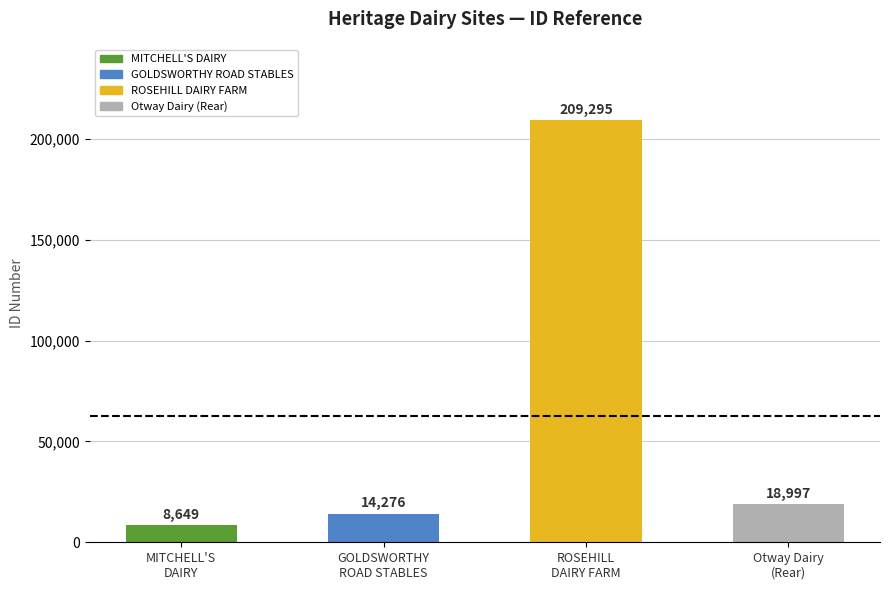

How many data points are less than 18997?

2